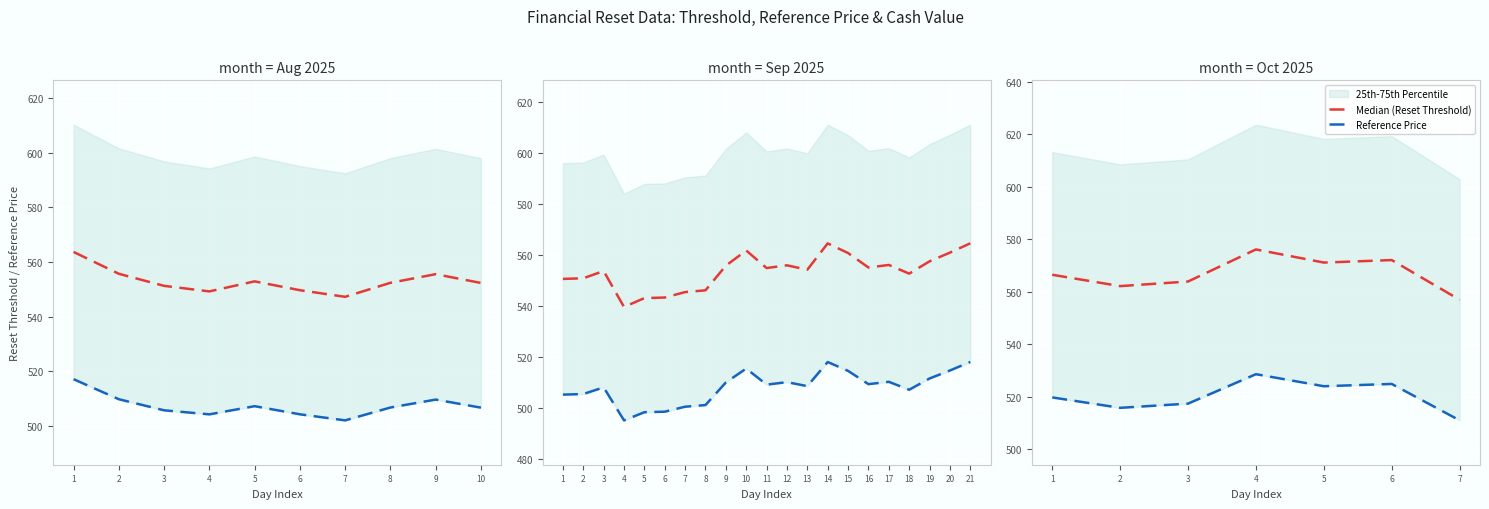

At which category is the sum across all series the highest?

4